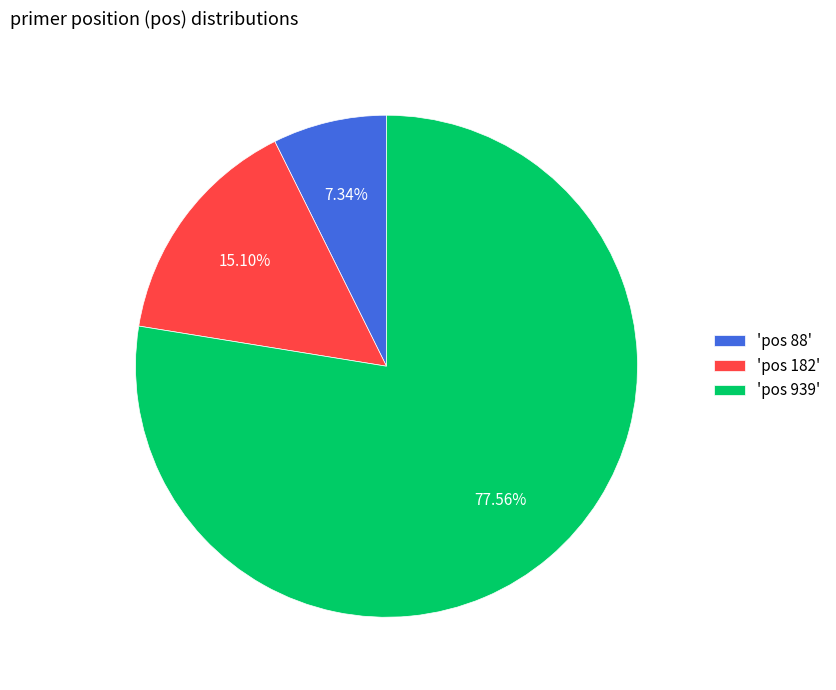

What is the largest slice in the pie chart?

'pos 939'